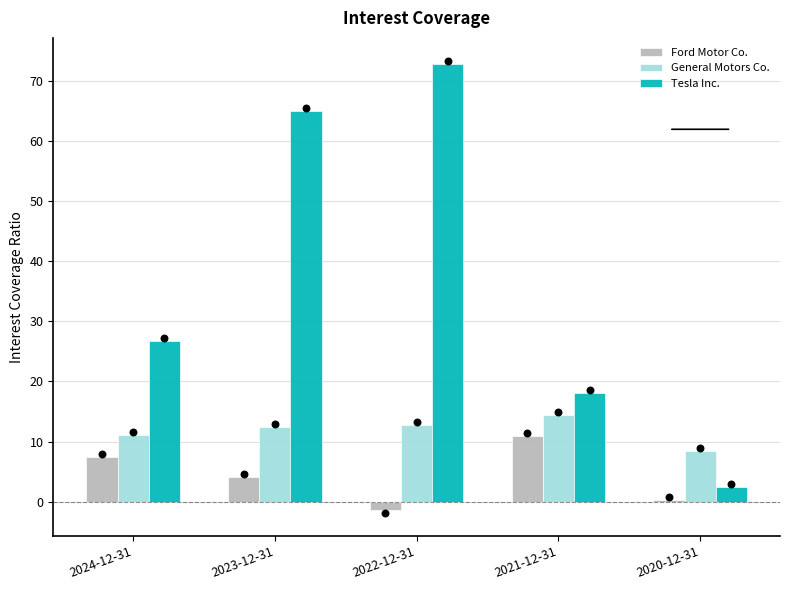

At which category is the sum across all series the highest?

2022-12-31